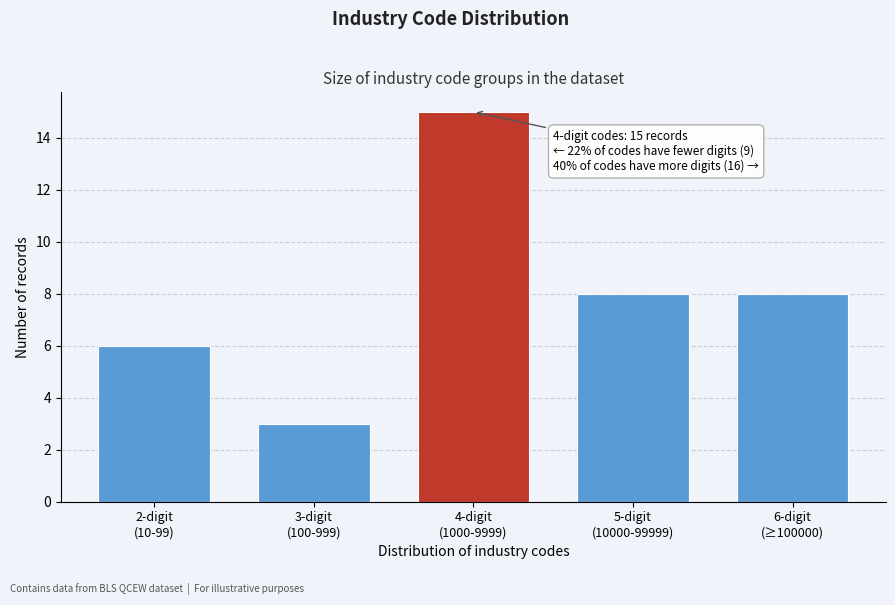

Reading left to right, transcribe all the data shown in this chart.

6	3	15	8	8